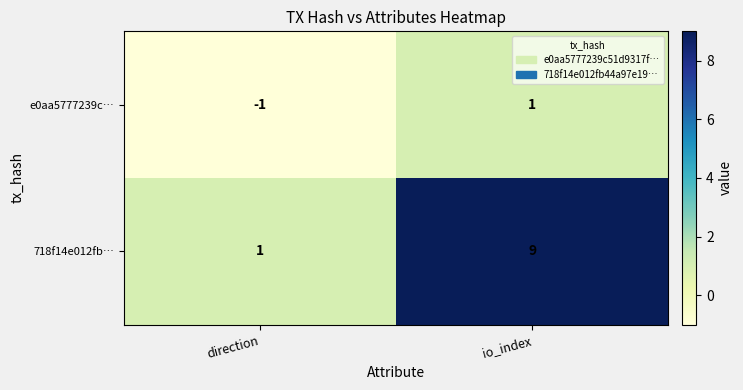

Between direction and io_index, which series saw the biggest shift?

718f14e012fb…